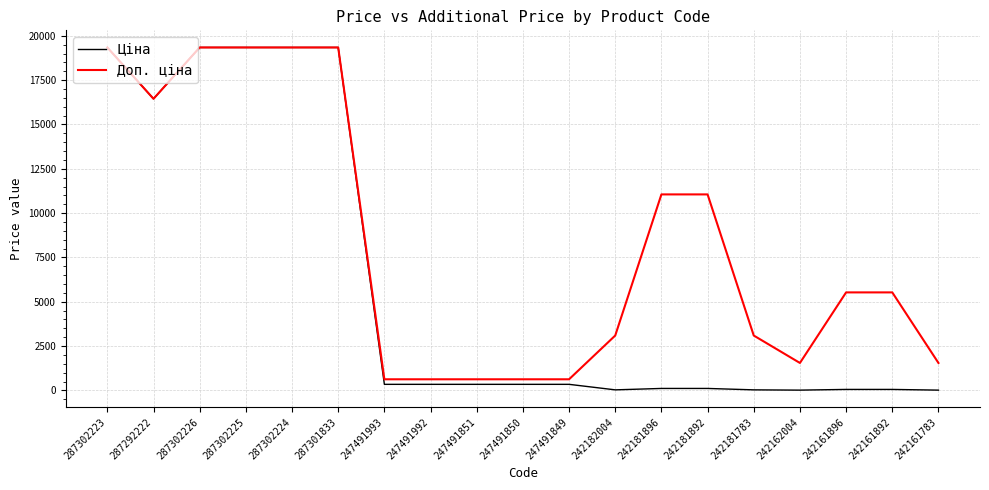

Is it true that Ціна equals 15.5 at 242161783?

True